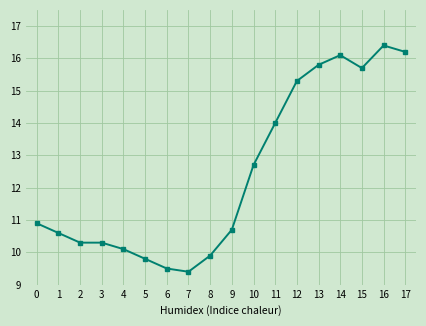

Which has a higher value, 6 or 5?

5